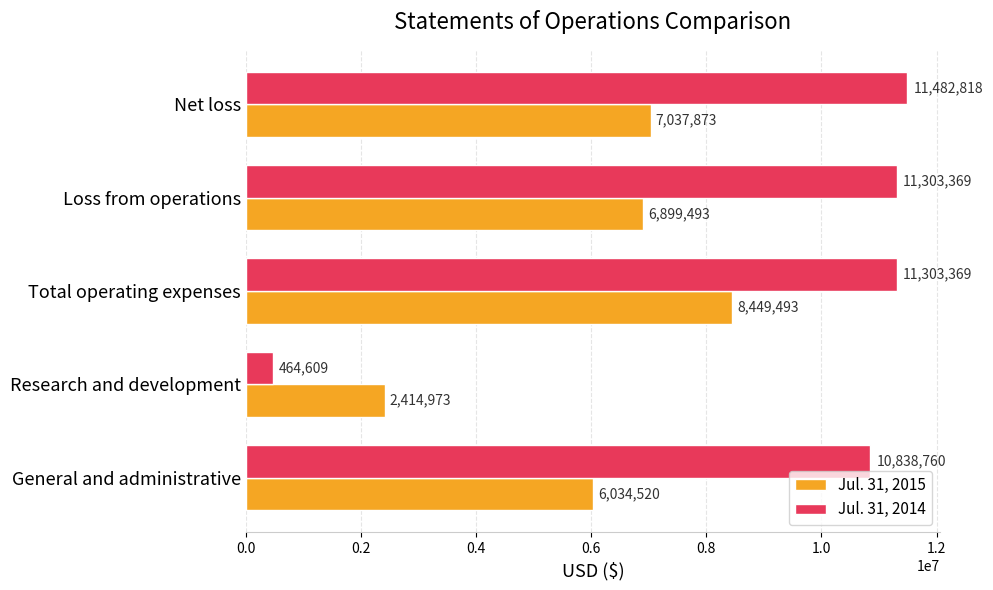

Between General and administrative and Total operating expenses, which series saw the biggest shift?

Jul. 31, 2015